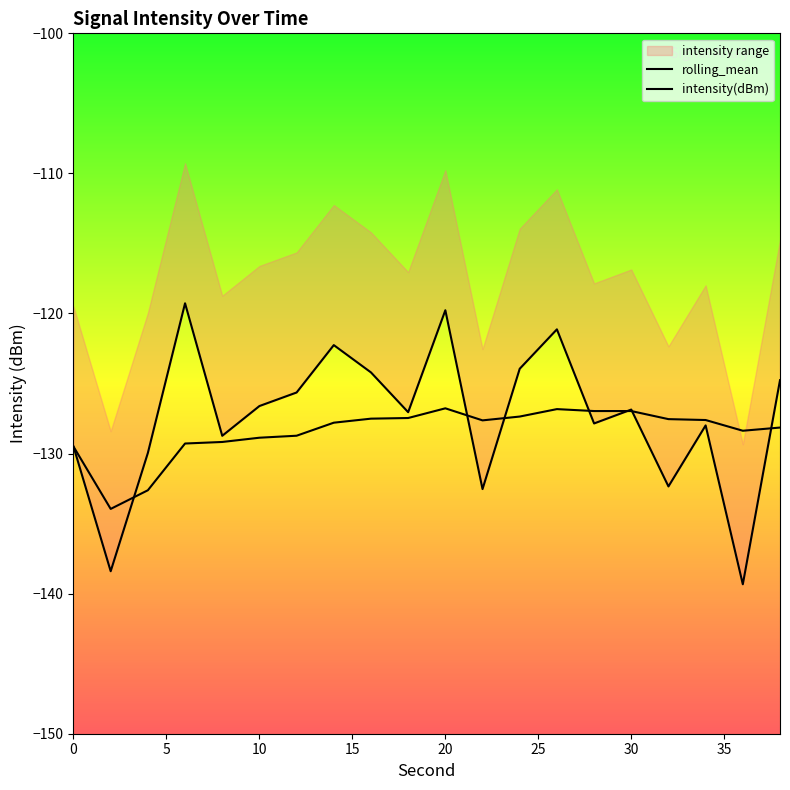

List the labels in order of intensity(dBm) value, largest first.

6, 20, 26, 14, 24, 16, 38, 12, 10, 30, 18, 28, 34, 8, 0, 4, 32, 22, 2, 36